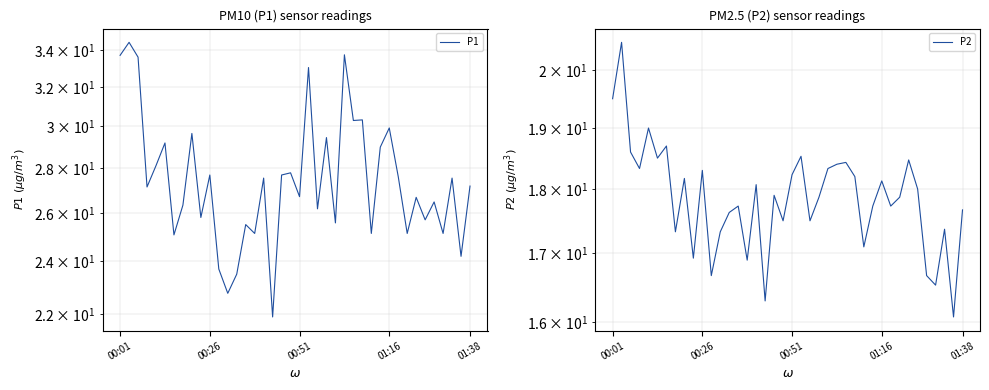

At 01:38, list the series in order from smallest to largest.

P2, P1